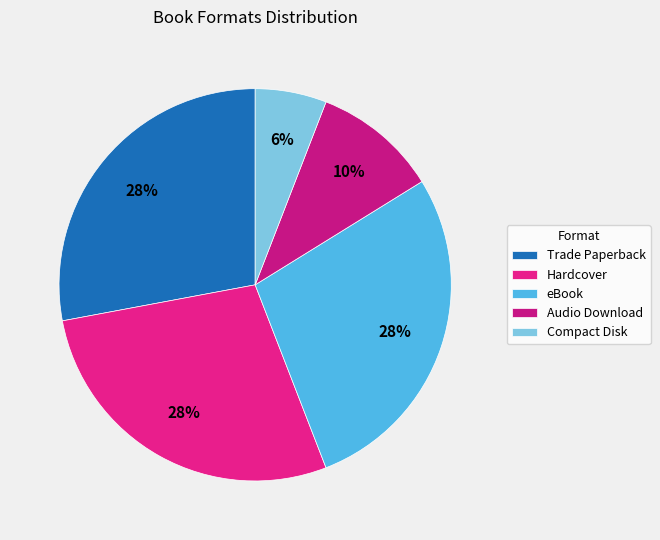

To the nearest percent, what percentage of the pie is eBook?

28%